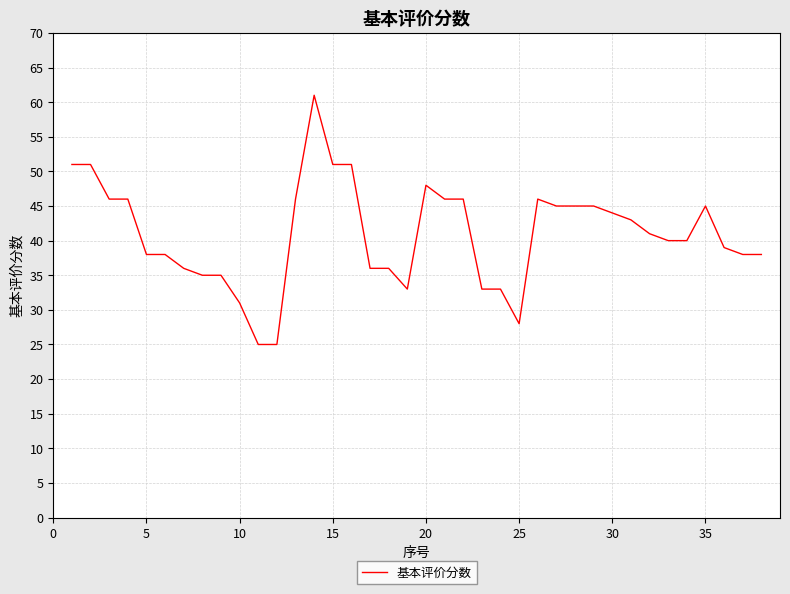

What is the smallest value displayed?

25